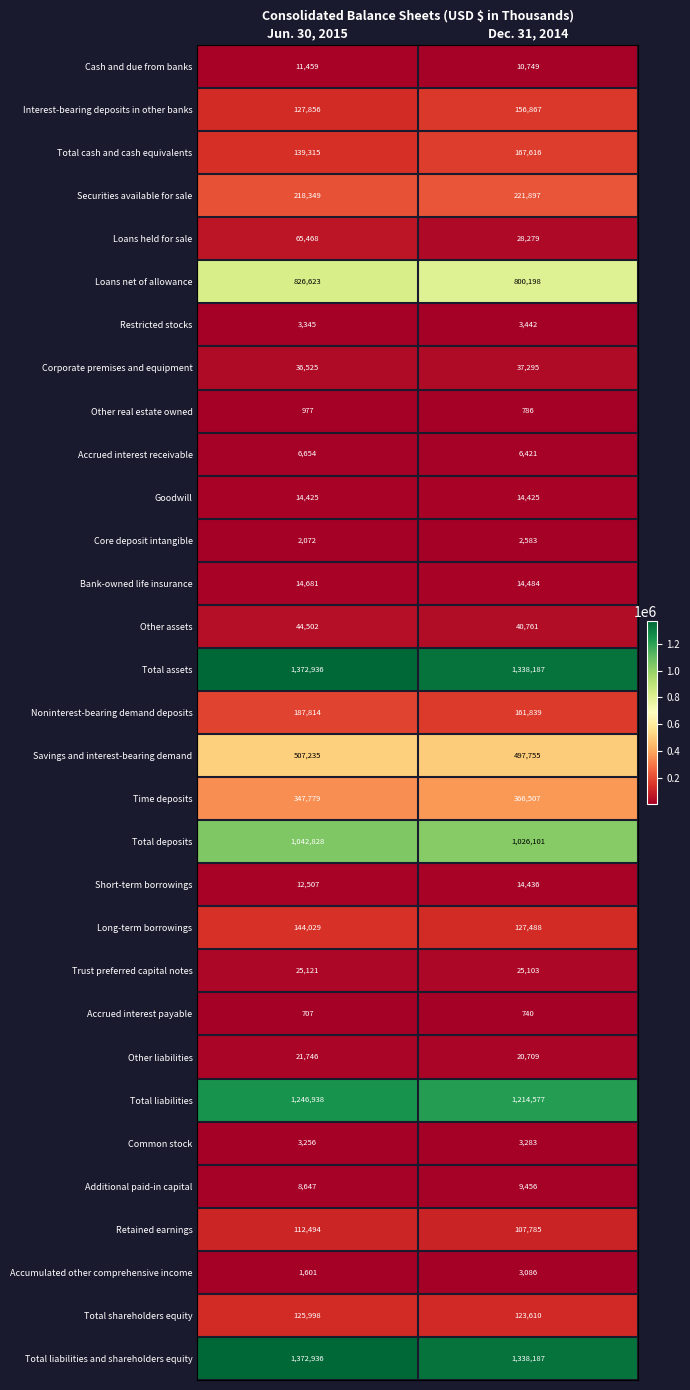

At which label is Time deposits closest to 357143?

Jun. 30, 2015